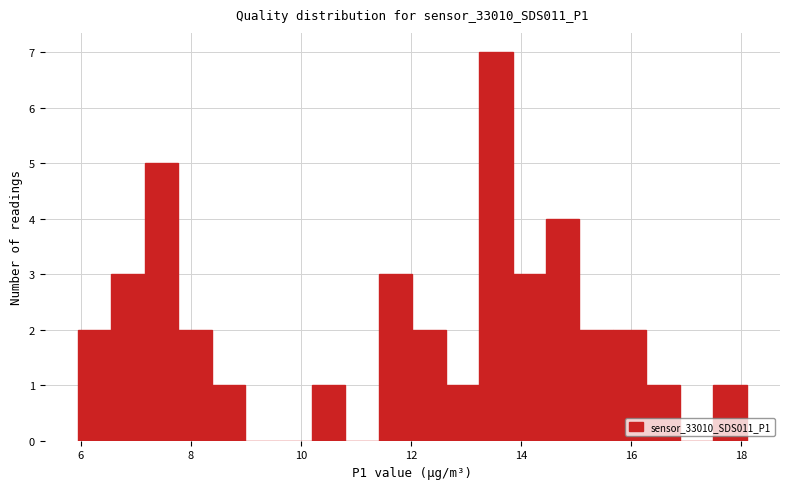

Around what value on the x-axis is the tallest bar? Give the approximate position of its centre, as read against the axis.

13.6